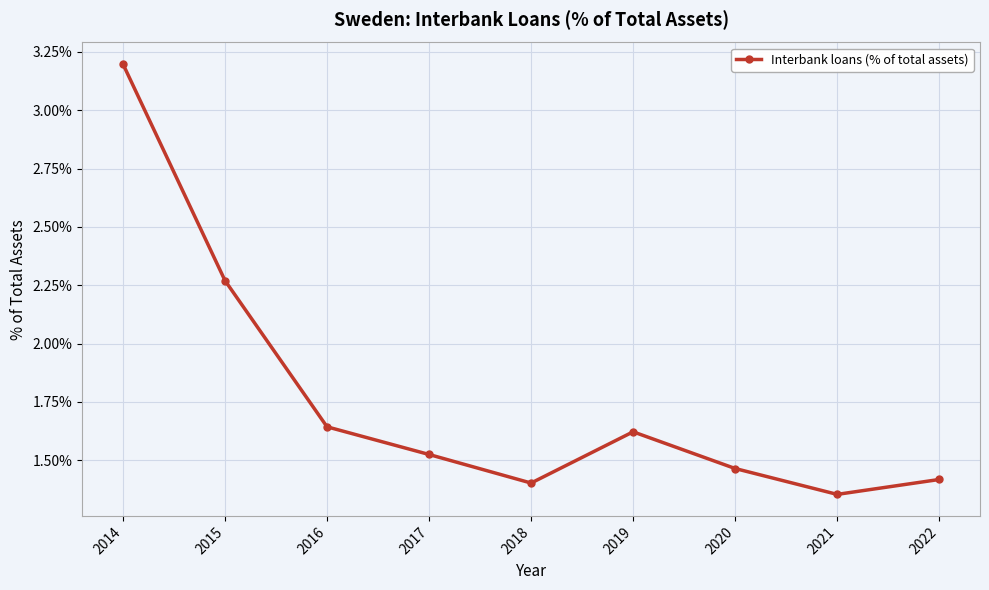

Between 2022 and 2016, which is larger?

2016